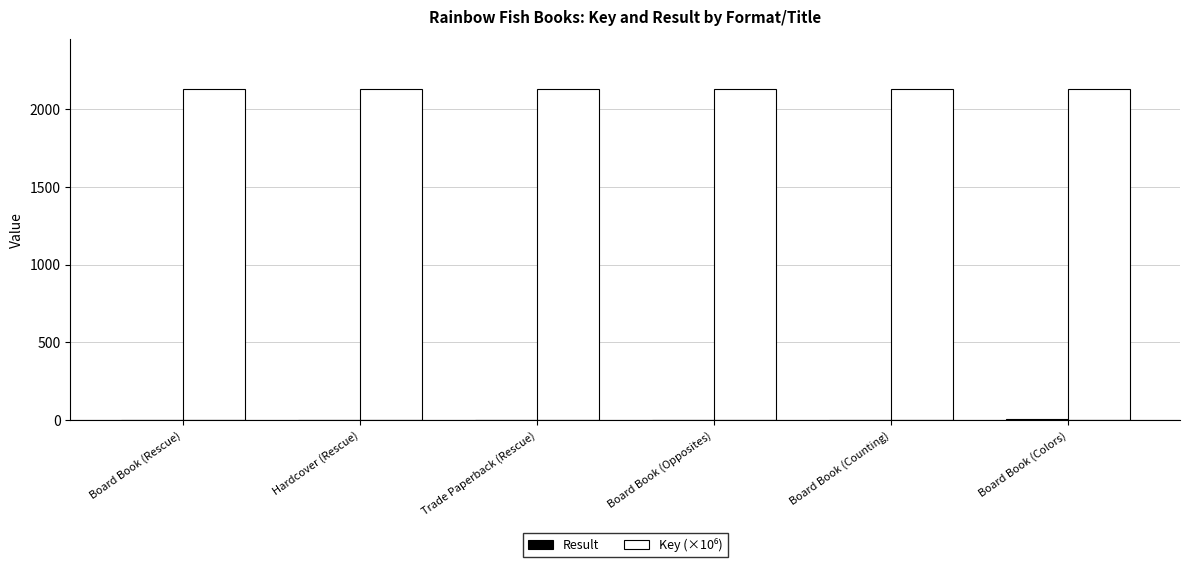

What is the maximum value shown in the chart?

2130.4